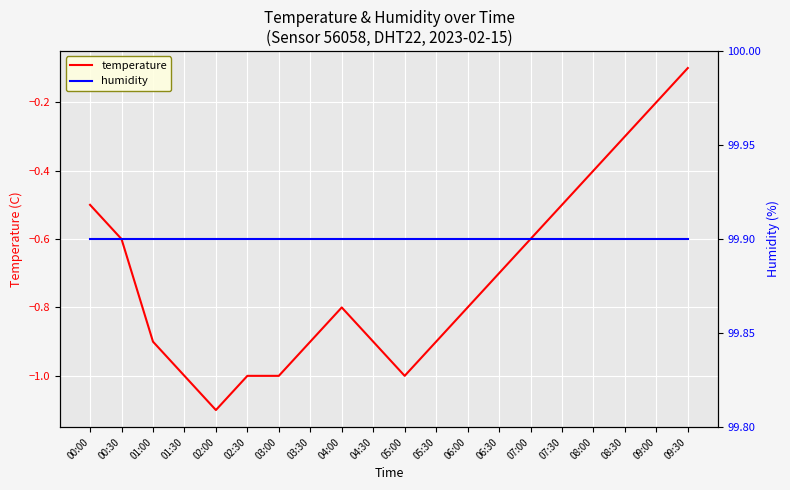

What are all the series names shown in the legend?

temperature, humidity